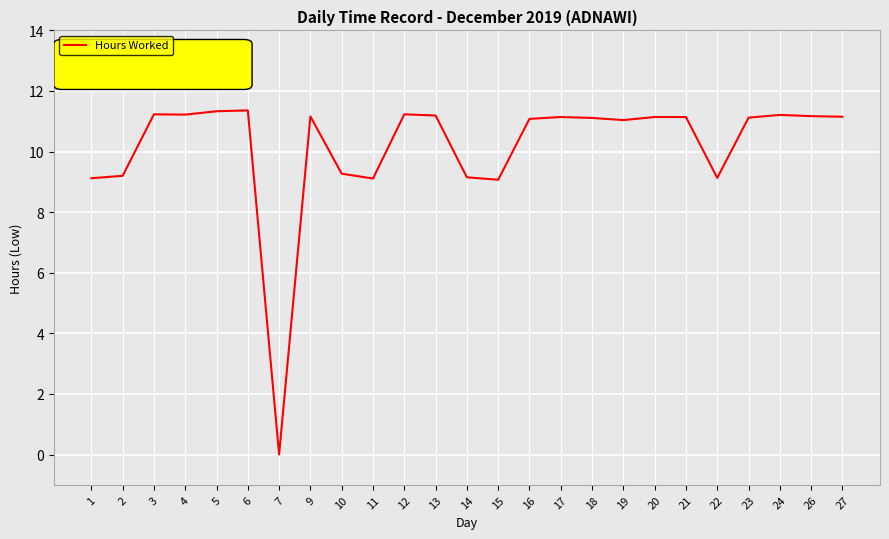

Count the number of data series in this chart.

1